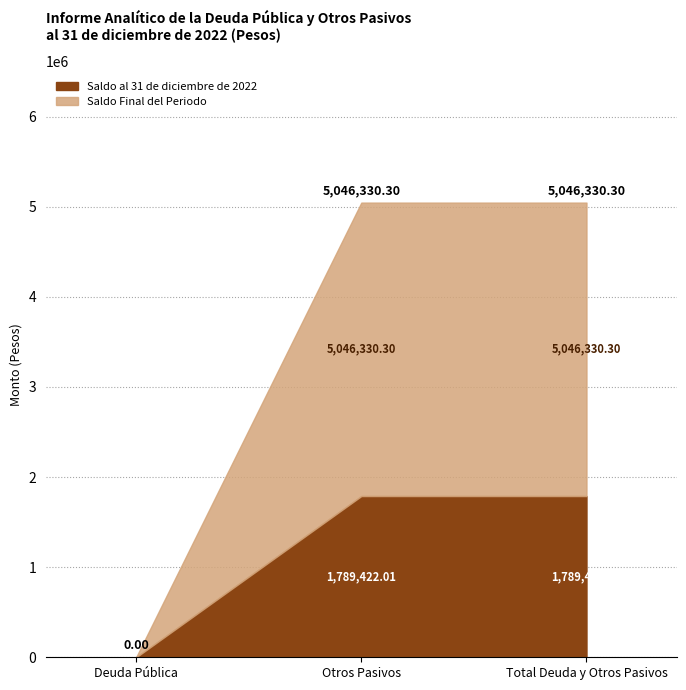

What are all the series names shown in the legend?

Saldo al 31 de diciembre de 2022, Saldo Final del Periodo